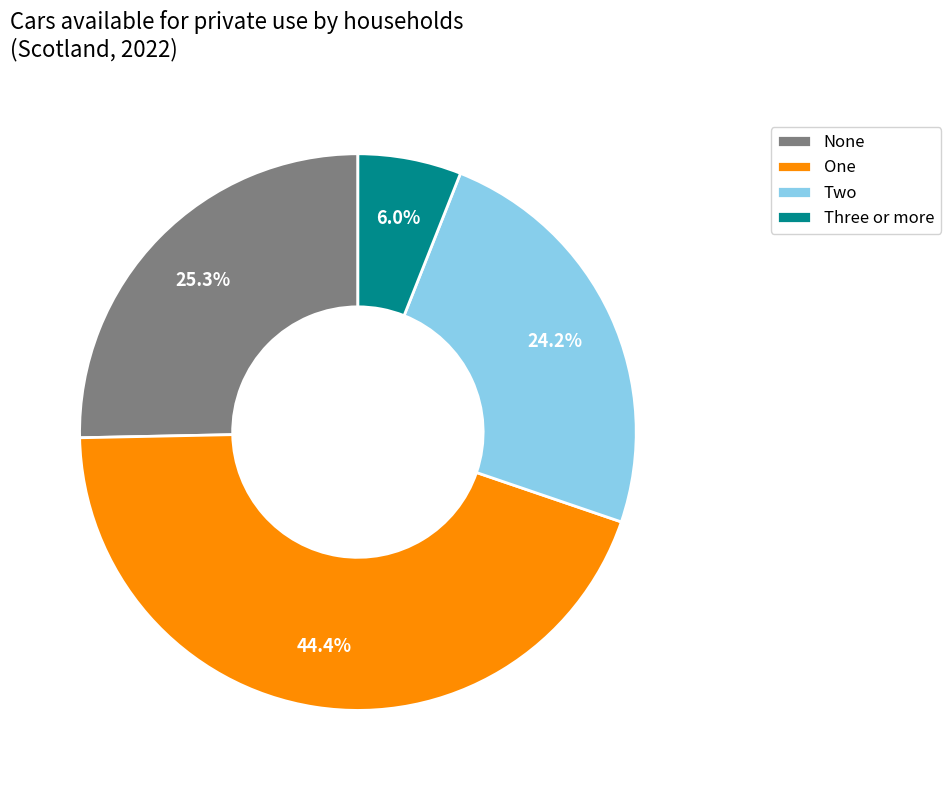

What is the smallest slice in the pie chart?

Three or more